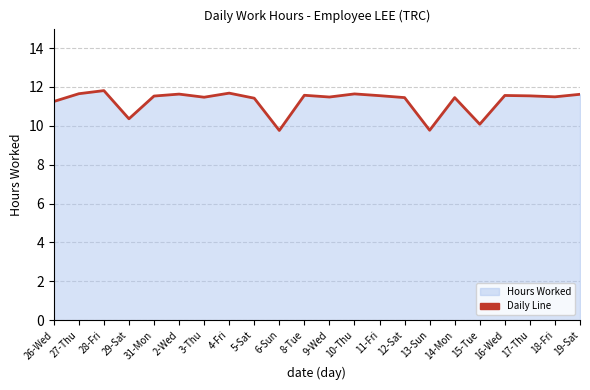

What is the ratio of the value at 9-Wed to the value at 12-Sat?

1.0